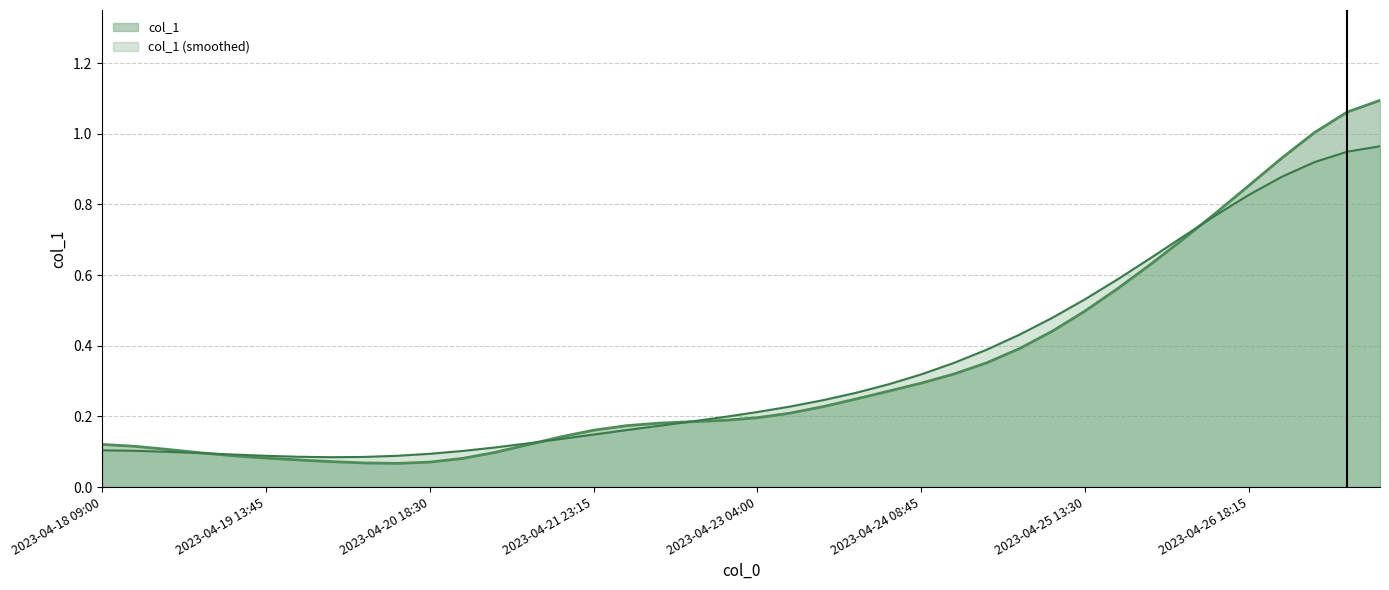

True or false: the data has more than 1 interior local peaks.

False